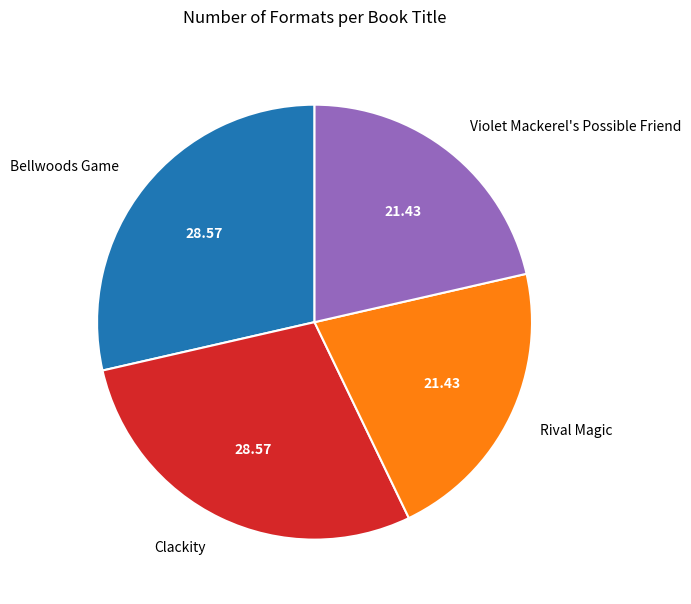

Combined, do Clackity and Bellwoods Game account for over 50%?

Yes